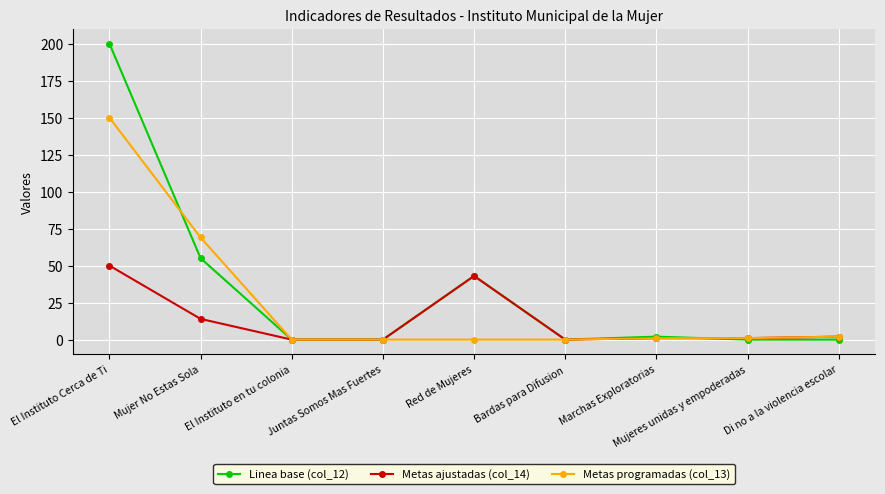

At which category is the sum across all series the highest?

El Instituto Cerca de Ti